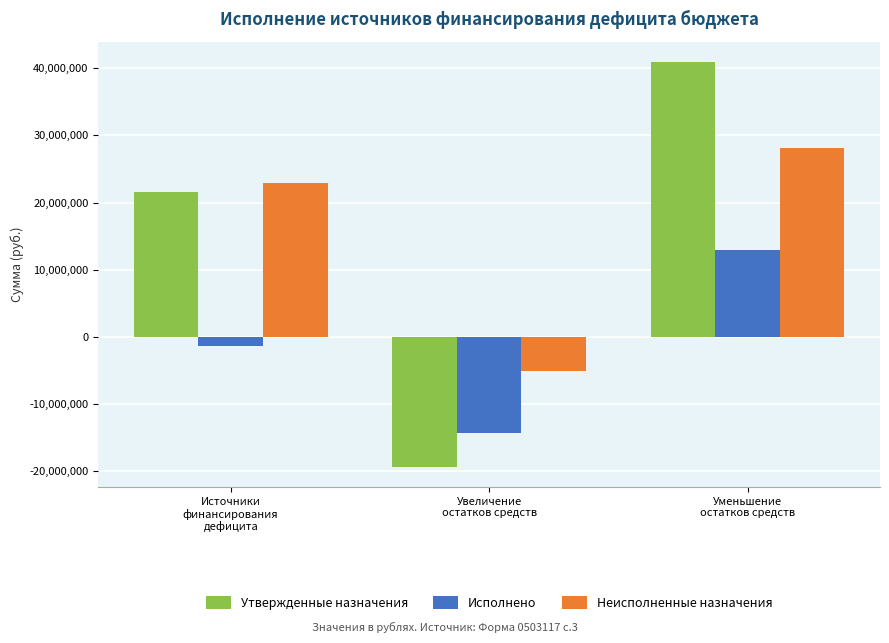

Reading left to right, what are all the values shown in this chart?

Утвержденные назначения: Источники
финансирования
дефицита=21572065.3	Увеличение
остатков средств=-19340780.0	Уменьшение
остатков средств=40926642.3
Исполнено: Источники
финансирования
дефицита=-1404825.6	Увеличение
остатков средств=-14273009.4	Уменьшение
остатков средств=12868183.7
Неисполненные назначения: Источники
финансирования
дефицита=22976890.9	Увеличение
остатков средств=-5067770.6	Уменьшение
остатков средств=28058458.5